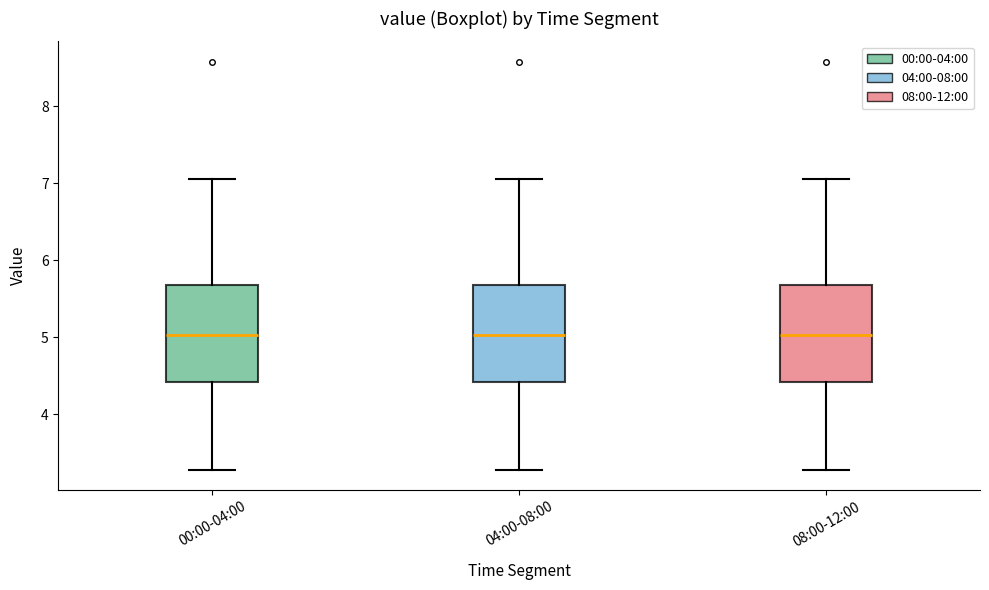

Reading left to right, read every box against the y-axis: the position of its median line, the range the box covers, and the ends of its whiskers. The values are not printed on the chart, so give them approximately, as read against the axis.

00:00-04:00: median 5.0, box 4.4 to 5.7, whiskers 3.3 to 7.1
04:00-08:00: median 5.0, box 4.4 to 5.7, whiskers 3.3 to 7.1
08:00-12:00: median 5.0, box 4.4 to 5.7, whiskers 3.3 to 7.1